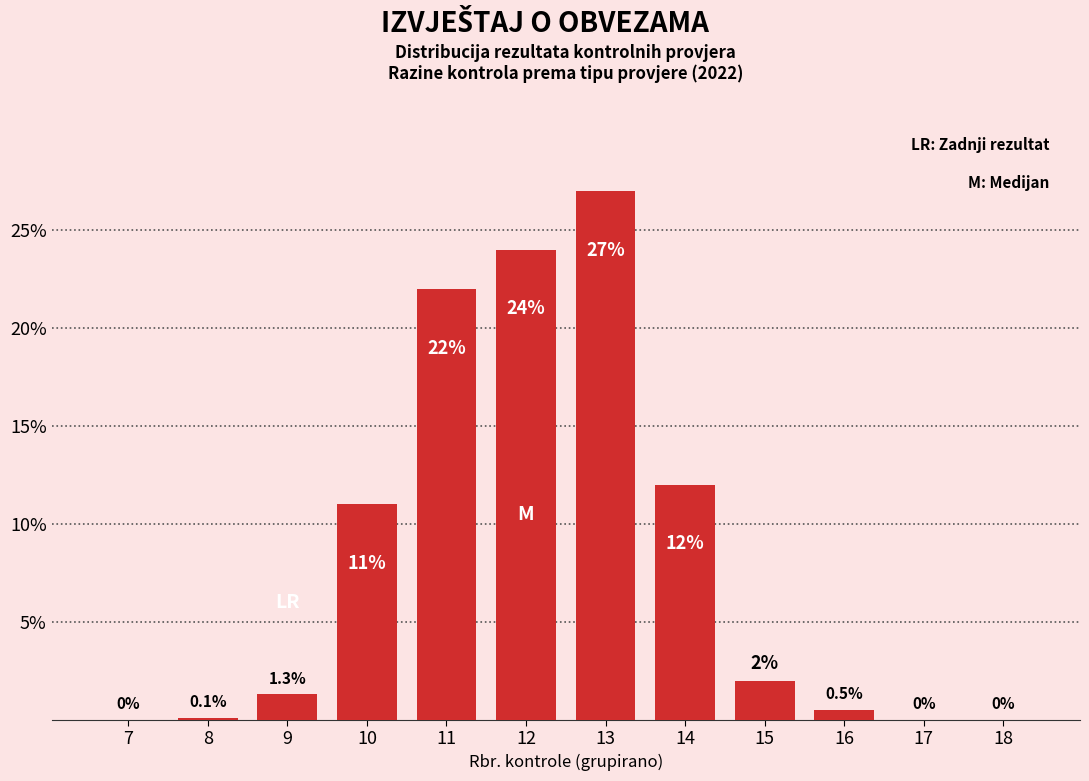

Reading left to right, list all the values displayed in this chart.

7=0.0	8=0.1	9=1.3	10=11.0	11=22.0	12=24.0	13=27.0	14=12.0	15=2.0	16=0.5	17=0.0	18=0.0